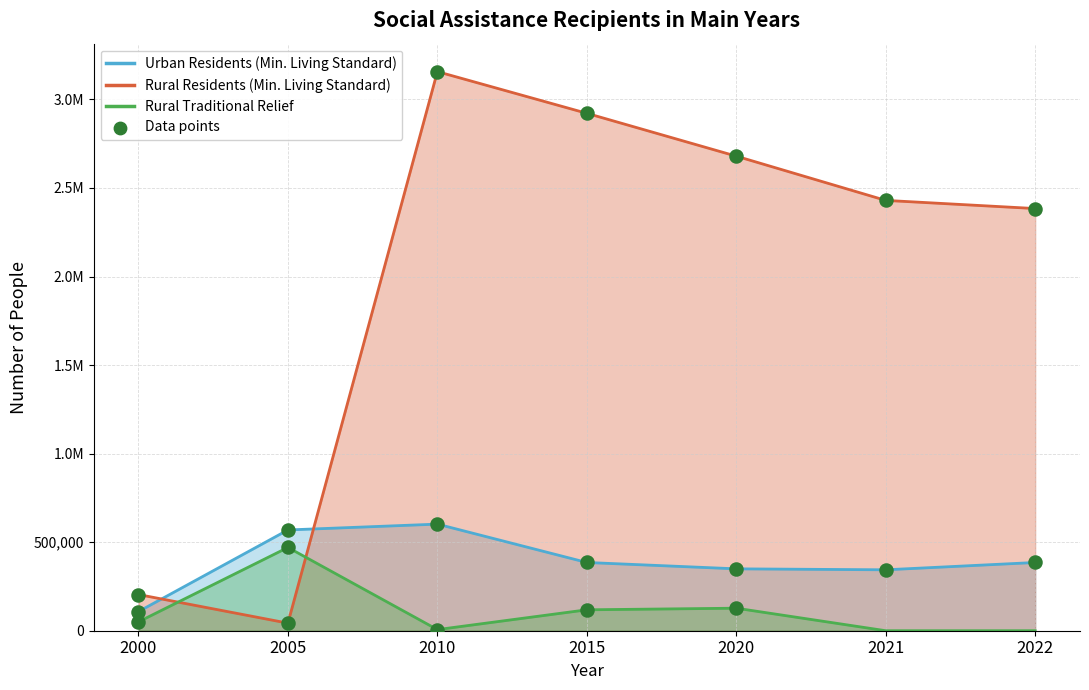

At how many categories does at least one series exceed 1332497?

5